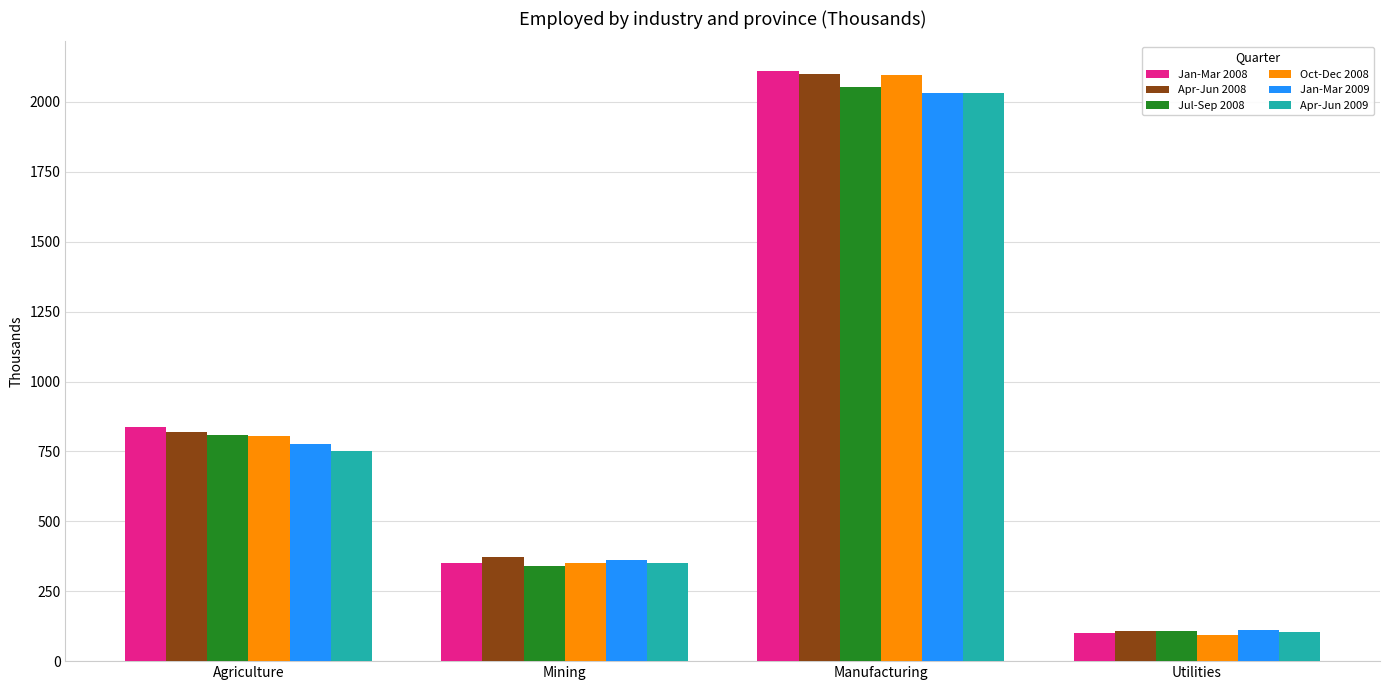

Is the value of Jan-Mar 2008 at Manufacturing greater than the value of Jan-Mar 2009 at Agriculture?

Yes